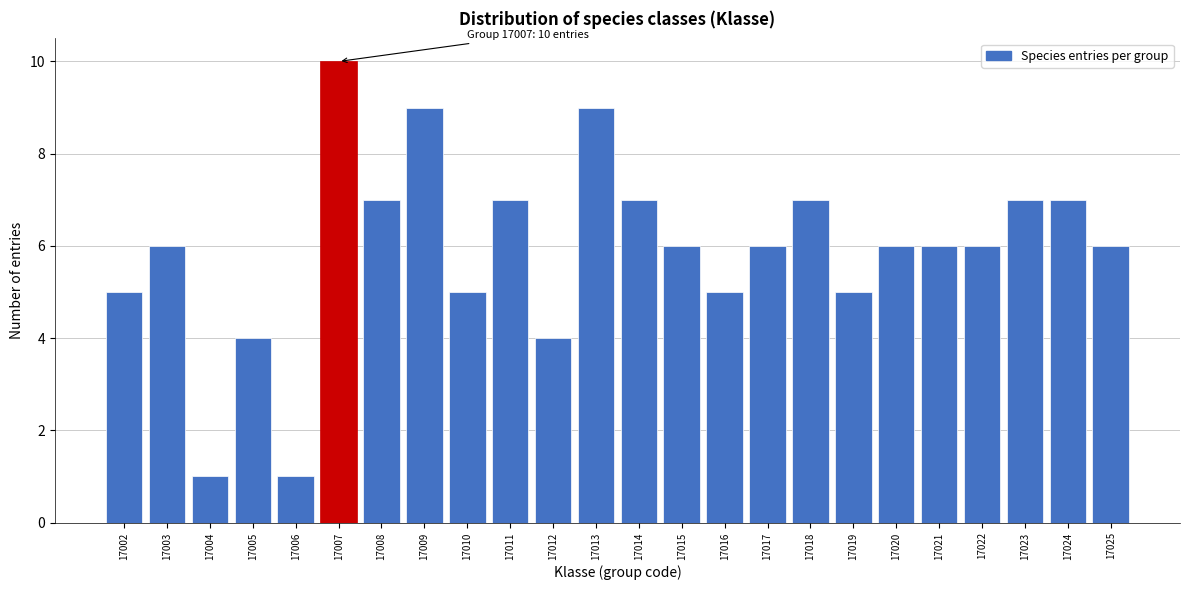

Reading right to left, transcribe all the data shown in this chart.

17025=6	17024=7	17023=7	17022=6	17021=6	17020=6	17019=5	17018=7	17017=6	17016=5	17015=6	17014=7	17013=9	17012=4	17011=7	17010=5	17009=9	17008=7	17007=10	17006=1	17005=4	17004=1	17003=6	17002=5